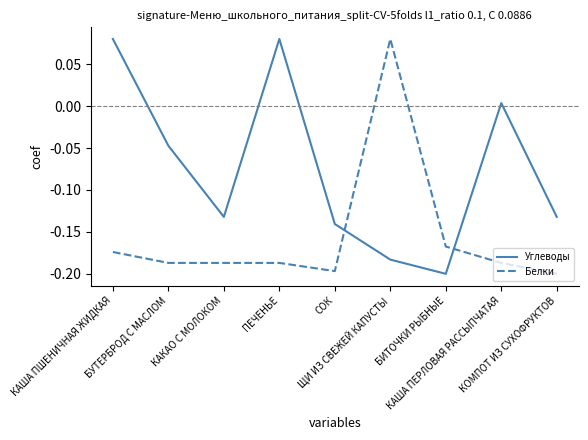

Rank the series by their average value, from highest to lowest.

Углеводы, Белки